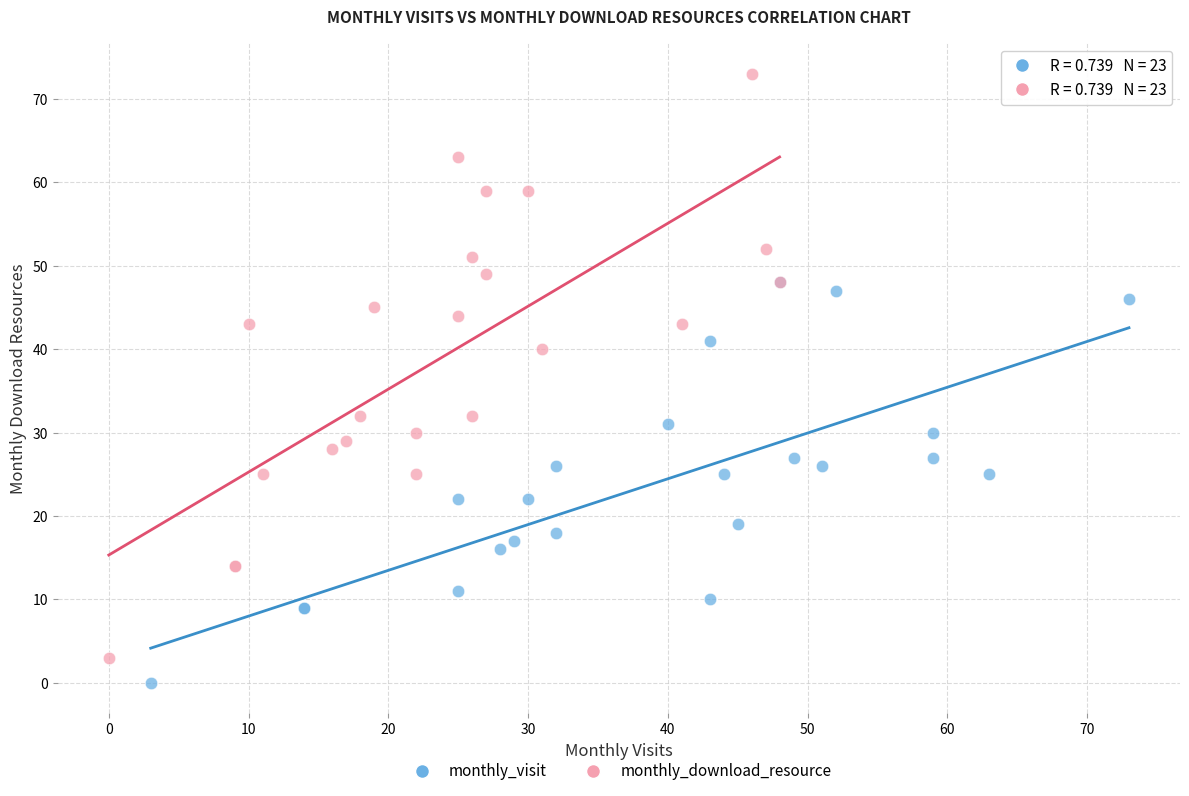

Which series reaches the maximum Y coordinate?

monthly_download_resource